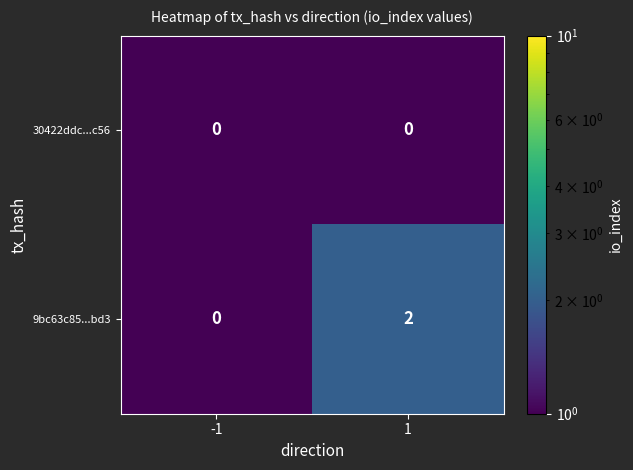

List the series in order of their peak value, highest first.

9bc63c85...bd3, 30422ddc...c56